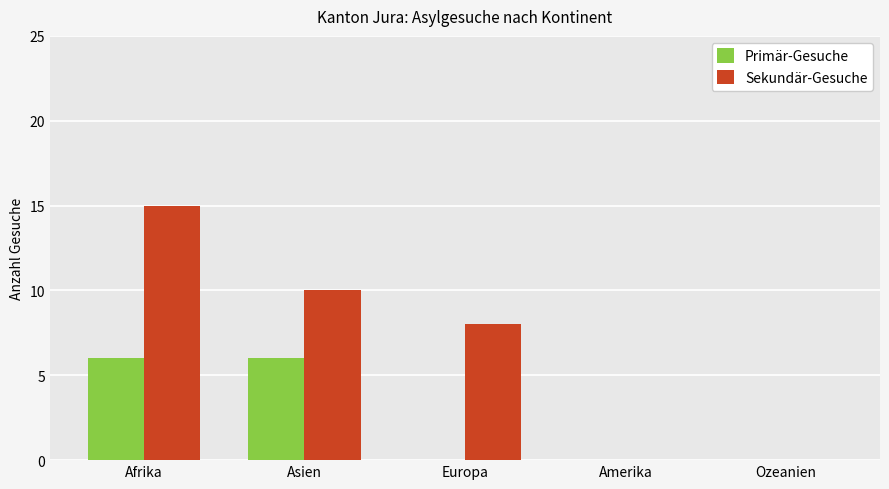

What are all the series names shown in the legend?

Primär-Gesuche, Sekundär-Gesuche